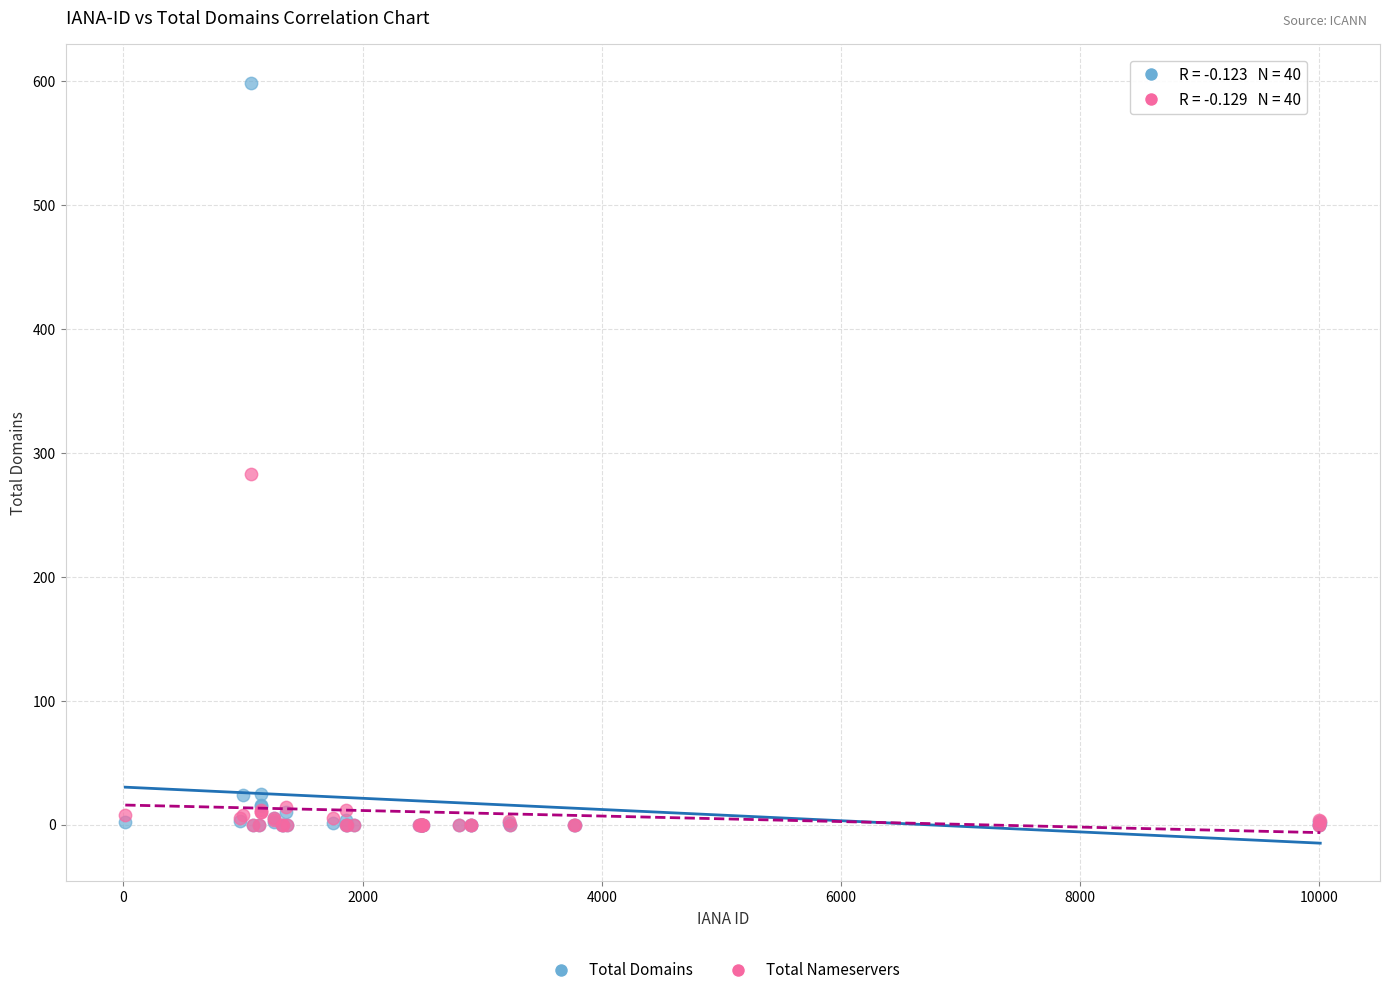

In the Total Domains series, what Y value is closest to 299?

25